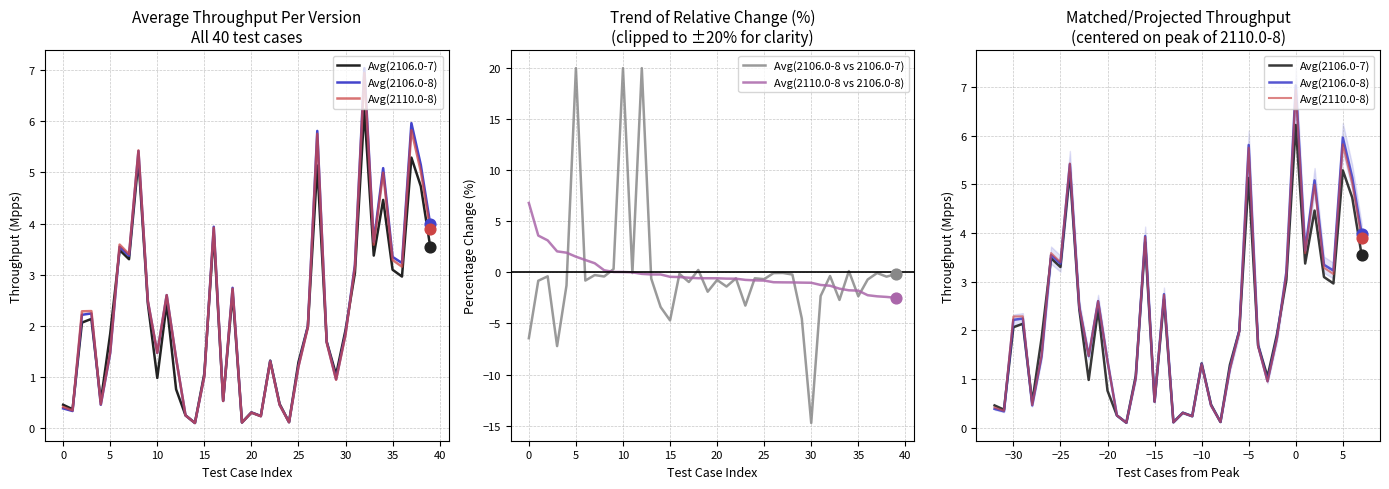

Is the value of Avg(2106.0-8 vs 2106.0-7) at 31 greater than the value of Avg(2110.0-8) at 25?

No